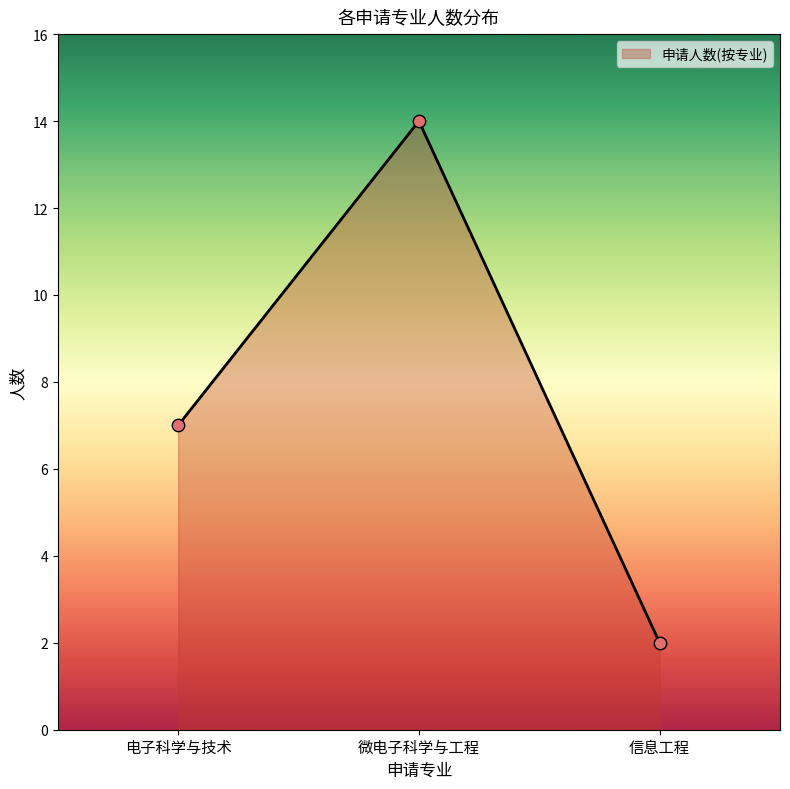

What is the change in value from 微电子科学与工程 to 信息工程?

-12